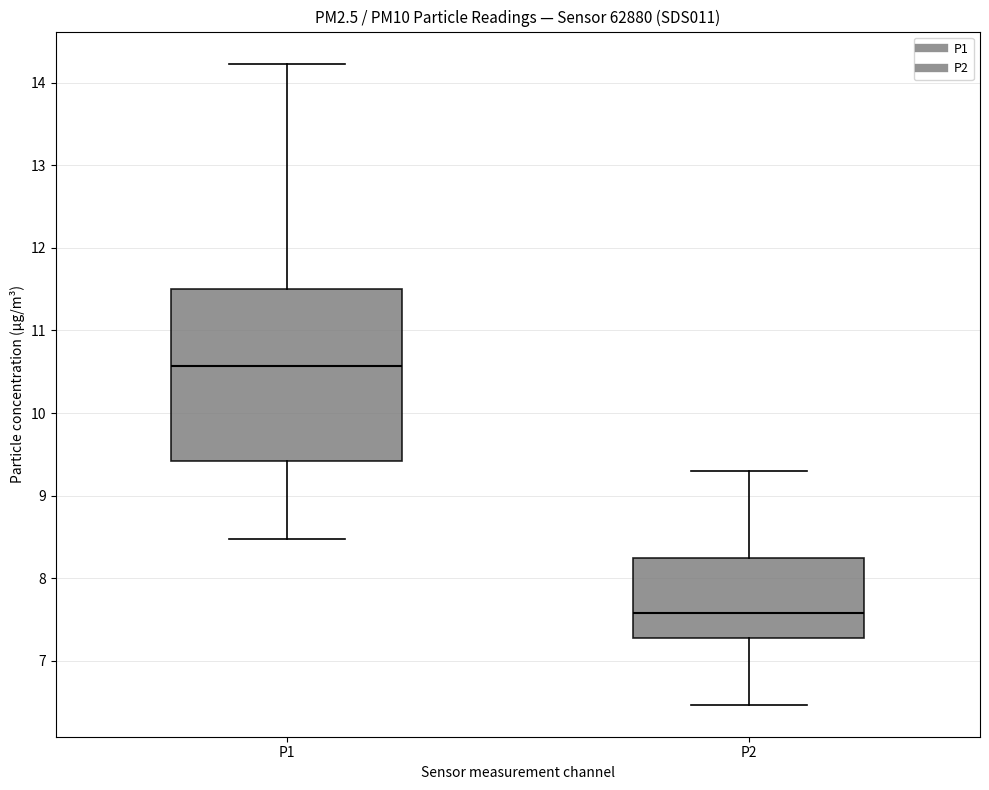

Reading left to right, transcribe this box plot: for each box, give where its median line is, the range the box spans, and where its two whiskers end, as read against the y-axis. The values are not printed on the chart, so give them approximately, as read against the axis.

P1: median 10.6, box 9.4 to 11.5, whiskers 8.5 to 14.2
P2: median 7.6, box 7.3 to 8.3, whiskers 6.5 to 9.3